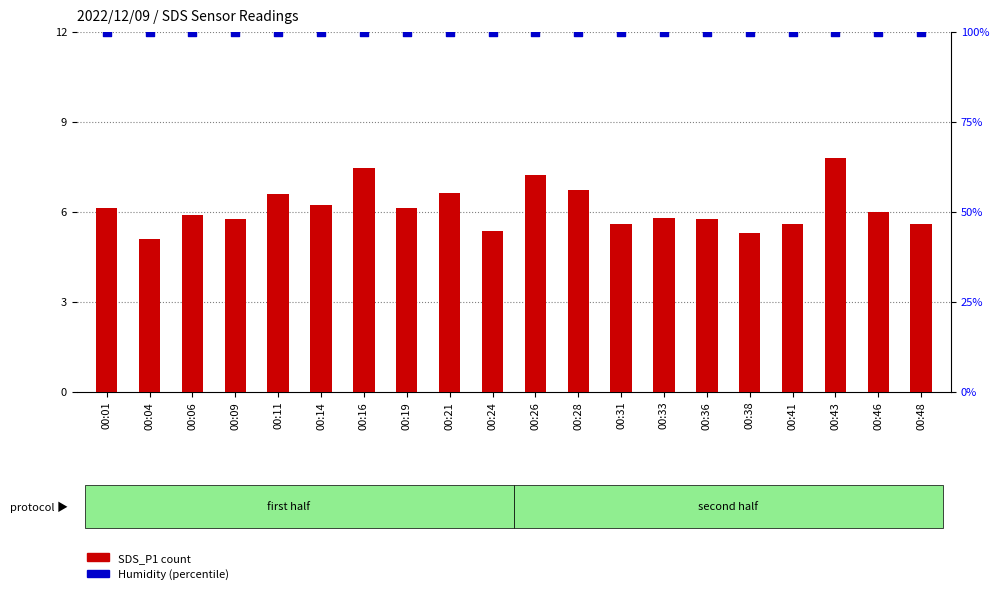

At which category is the sum across all series the highest?

00:43